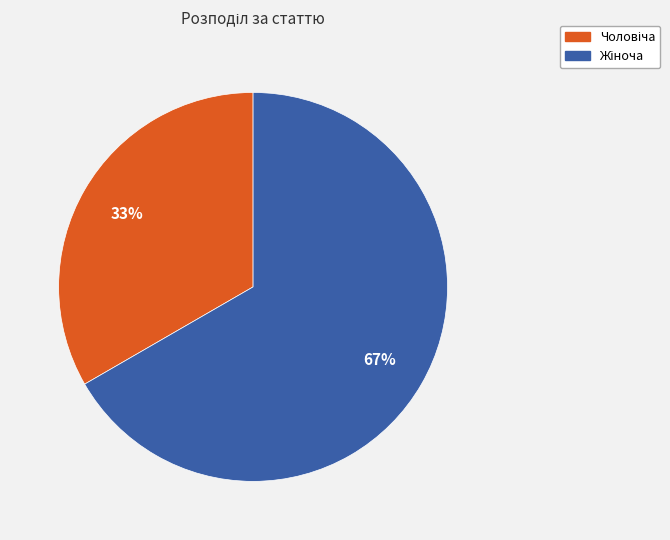

Is there a majority slice in this chart?

Yes